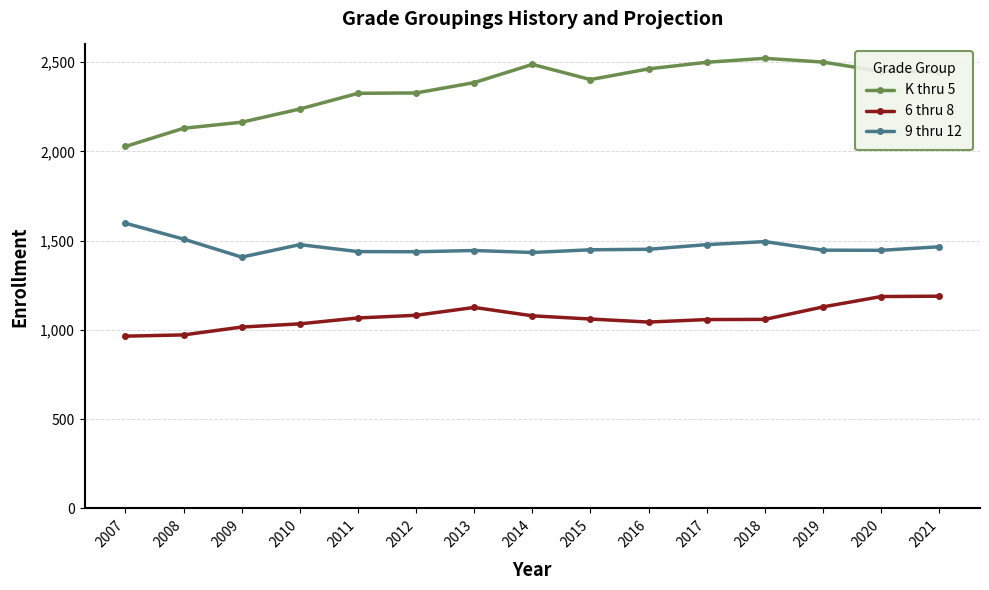

At which label does K thru 5 reach its peak?

2018